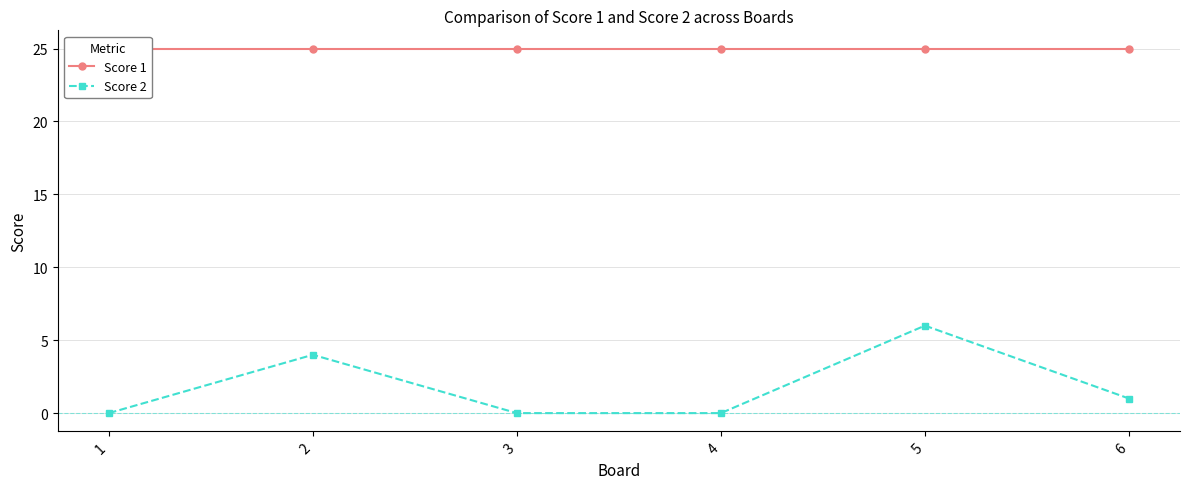

True or false: Score 1 and Score 2 cross at least once.

False